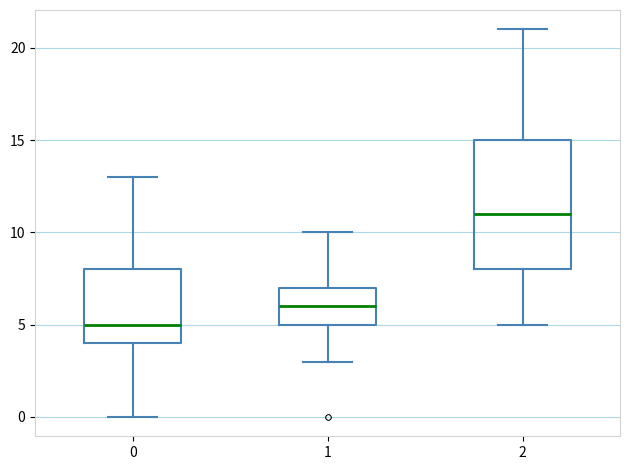

Reading left to right, read every box against the y-axis: the position of its median line, the range the box covers, and the ends of its whiskers. The values are not printed on the chart, so give them approximately, as read against the axis.

0: median 5, box 4 to 8, whiskers 0 to 13
1: median 6, box 5 to 7, whiskers 3 to 10
2: median 11, box 8 to 15, whiskers 5 to 21